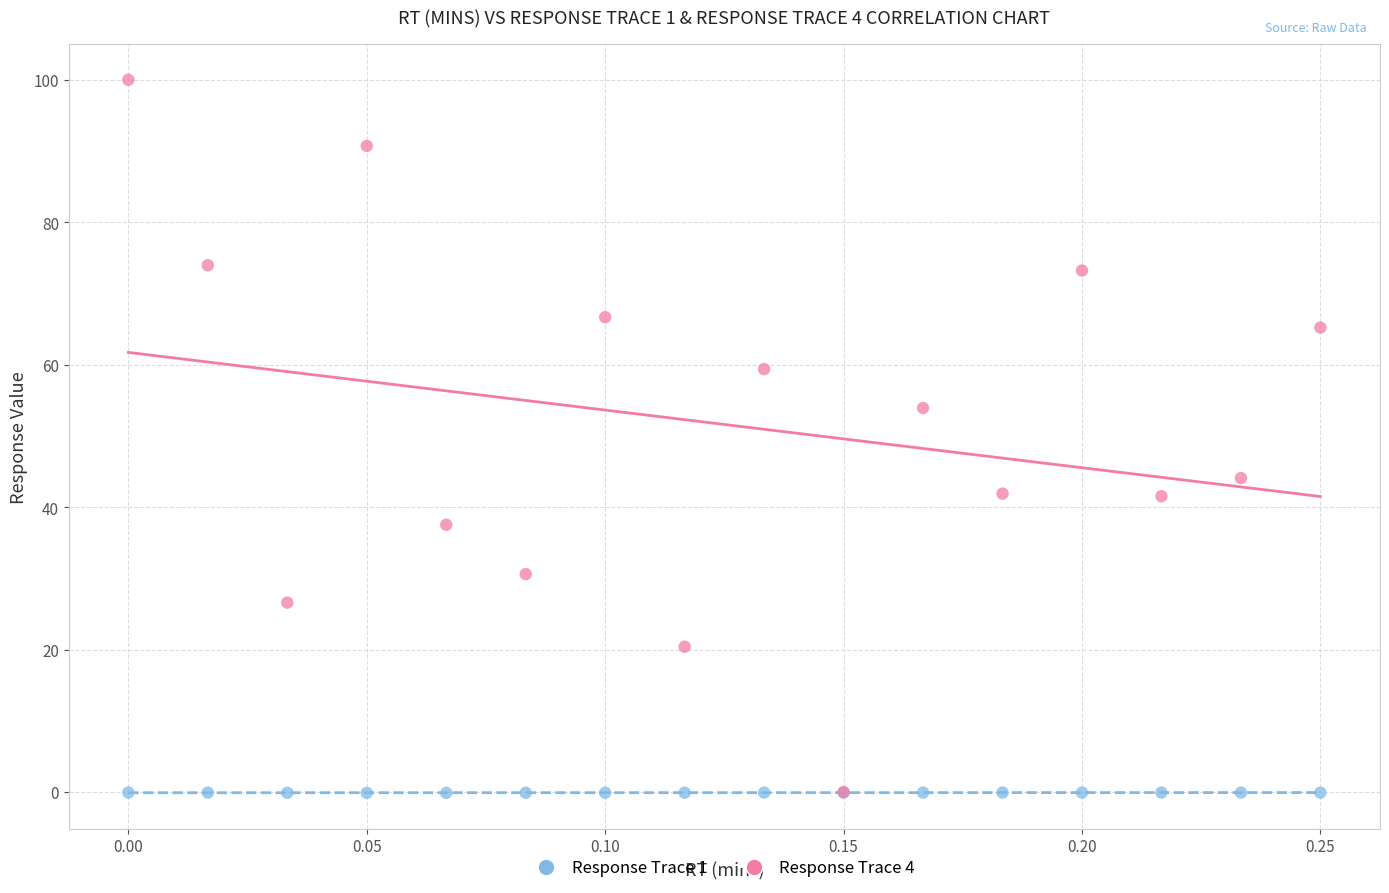

What are all the series names shown in the legend?

Response Trace 1, Response Trace 4